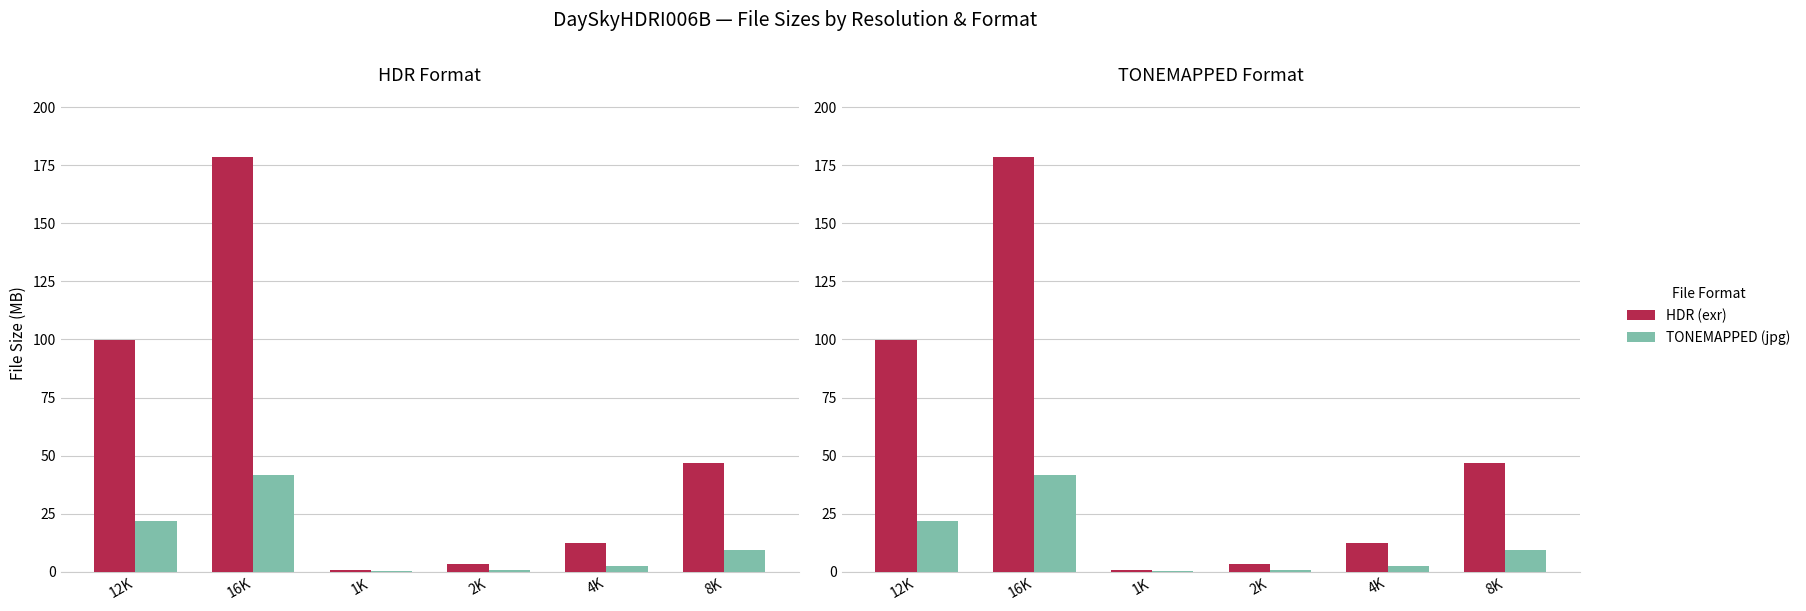

Read the HDR (exr) value at 2K.

3.2